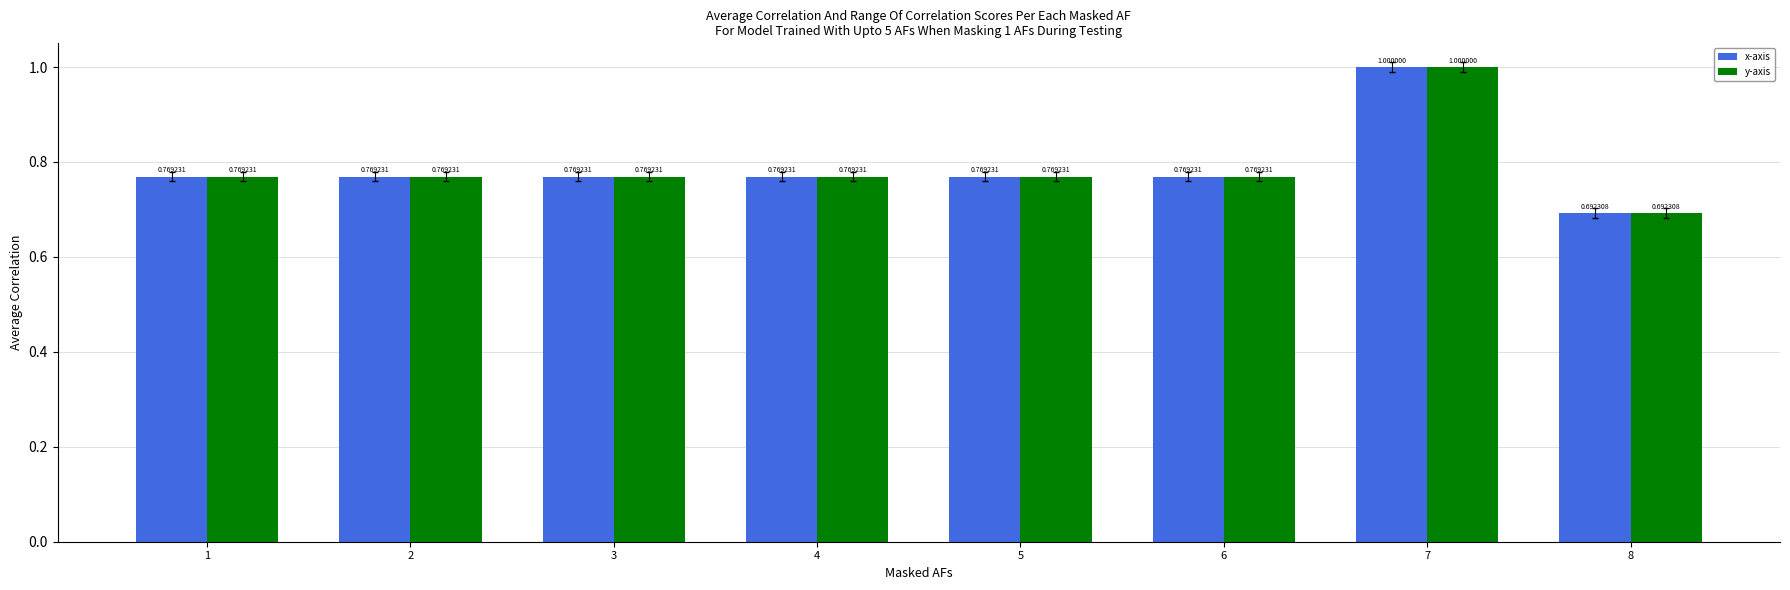

Are the bars horizontal?

No